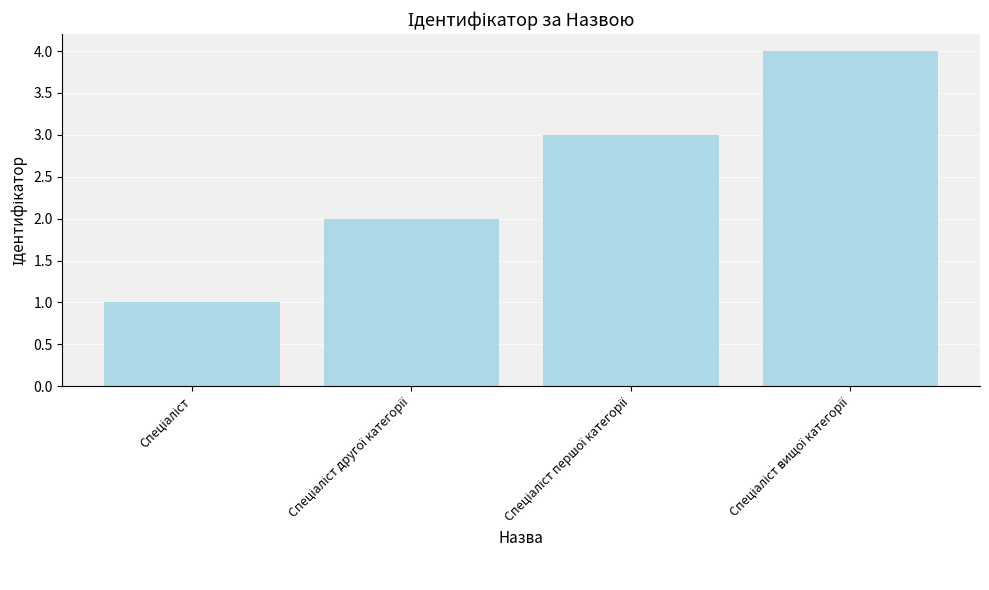

What is the sum of all values?

10